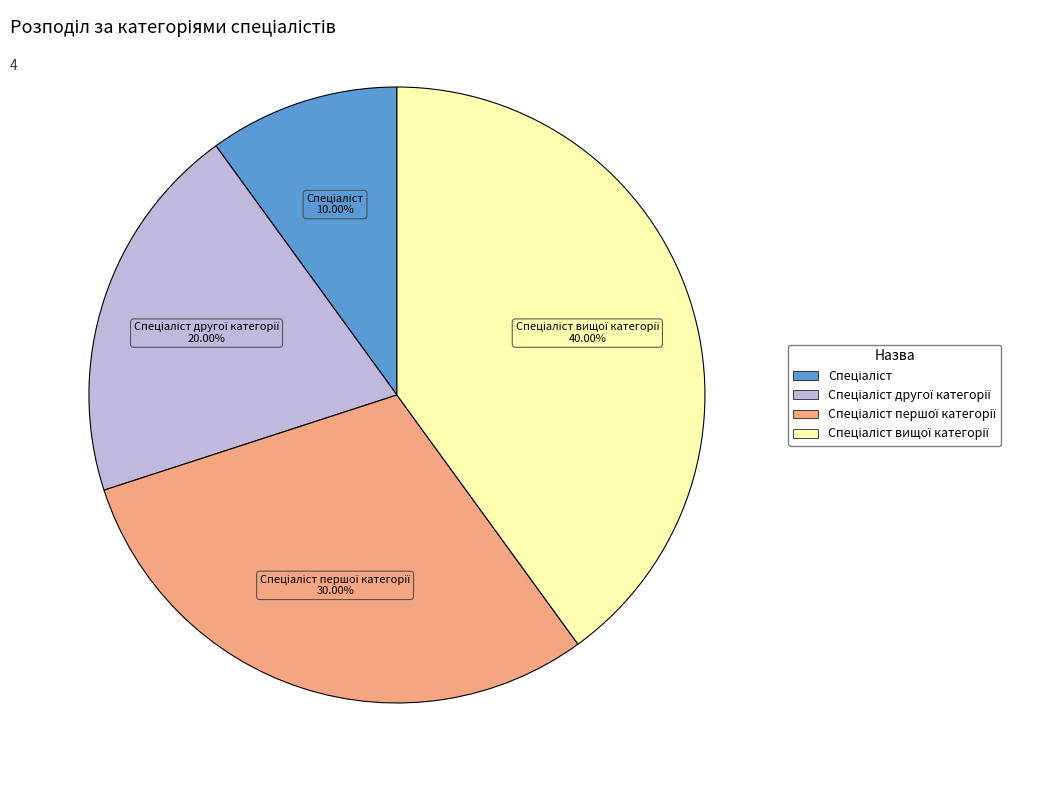

Is there a majority slice in this chart?

No